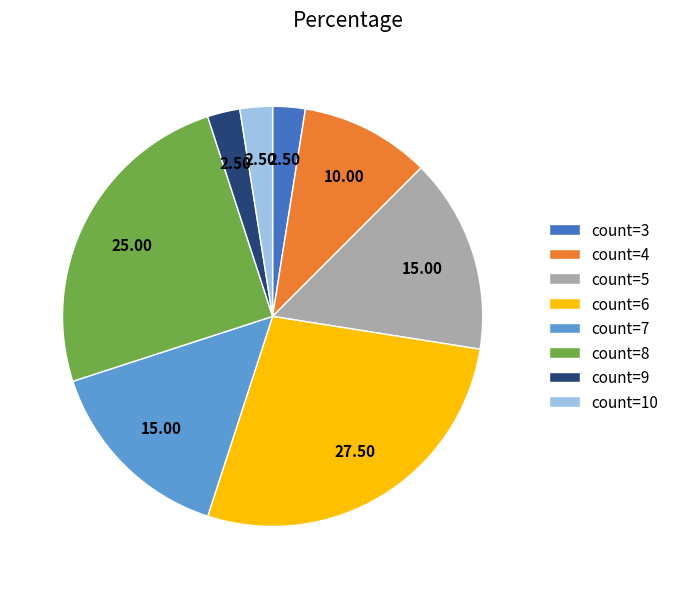

Is the sum of count=6 and count=9 greater than half?

No